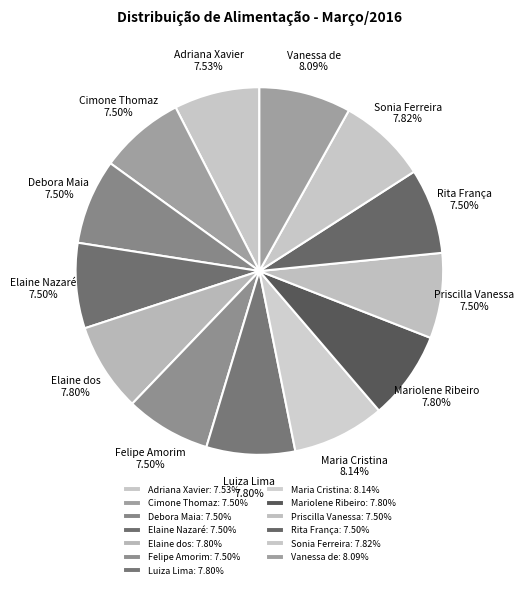

Does any single category account for the majority?

No